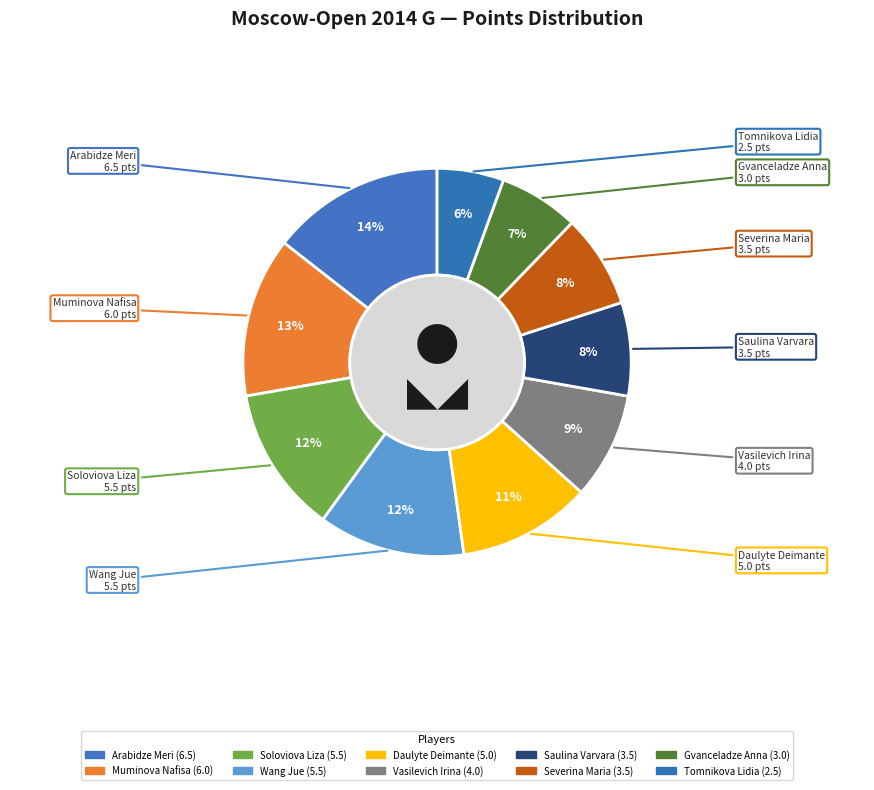

Approximately how many times larger is the value at Muminova Nafisa compared to Gvanceladze Anna?

2.0